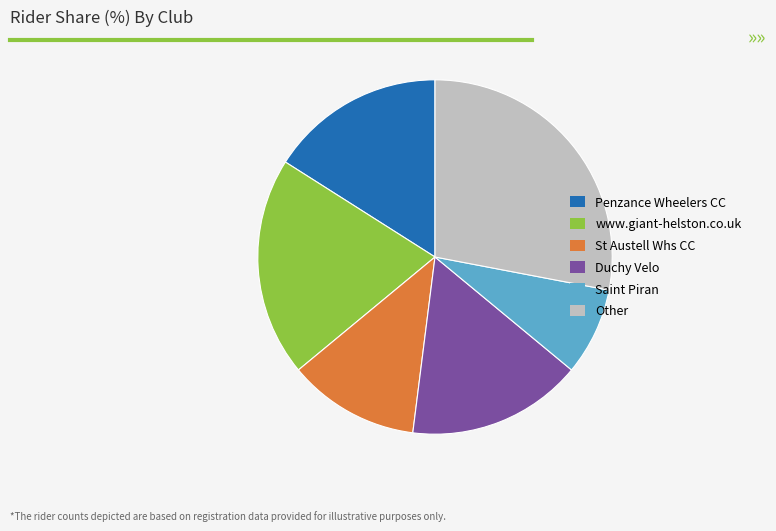

Approximately how many times larger is the value at St Austell Whs CC compared to Penzance Wheelers CC?

0.8